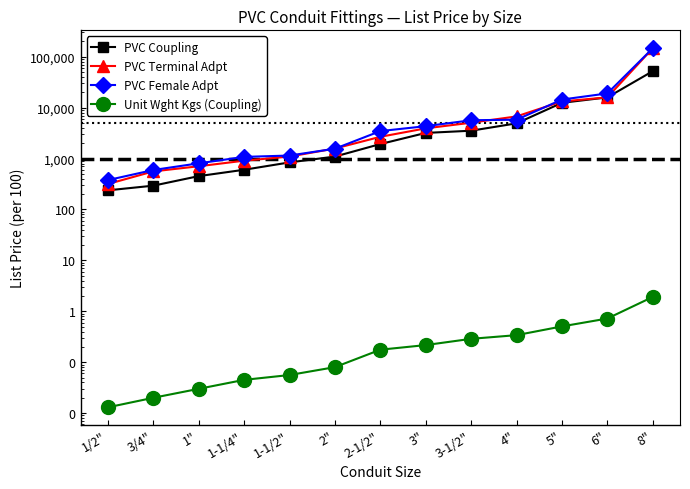

True or false: Unit Wght Kgs (Coupling) and PVC Coupling cross at least once.

False